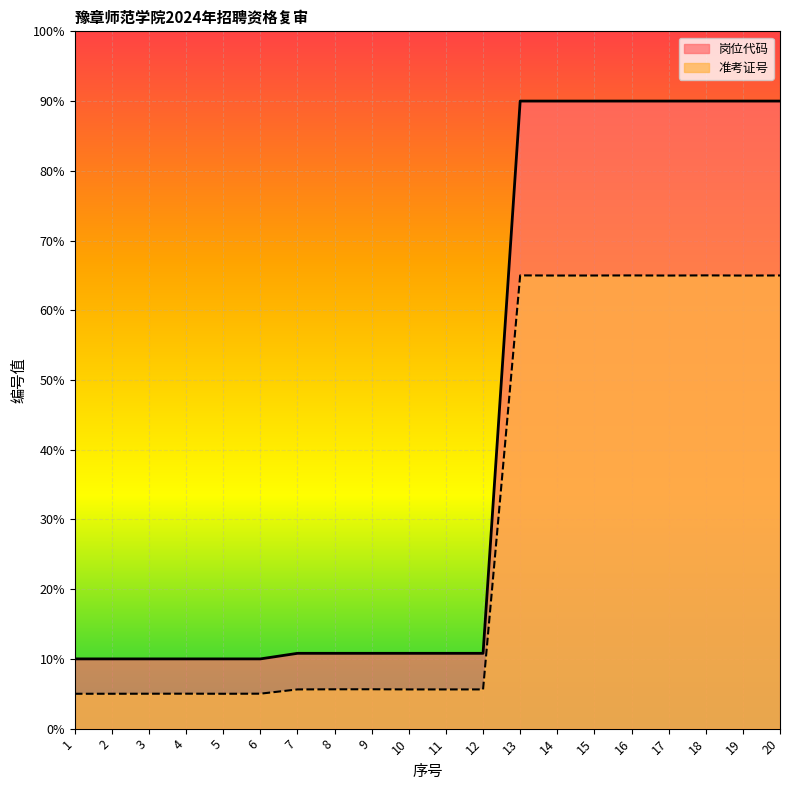

How many data points in 准考证号 are above 5?

19